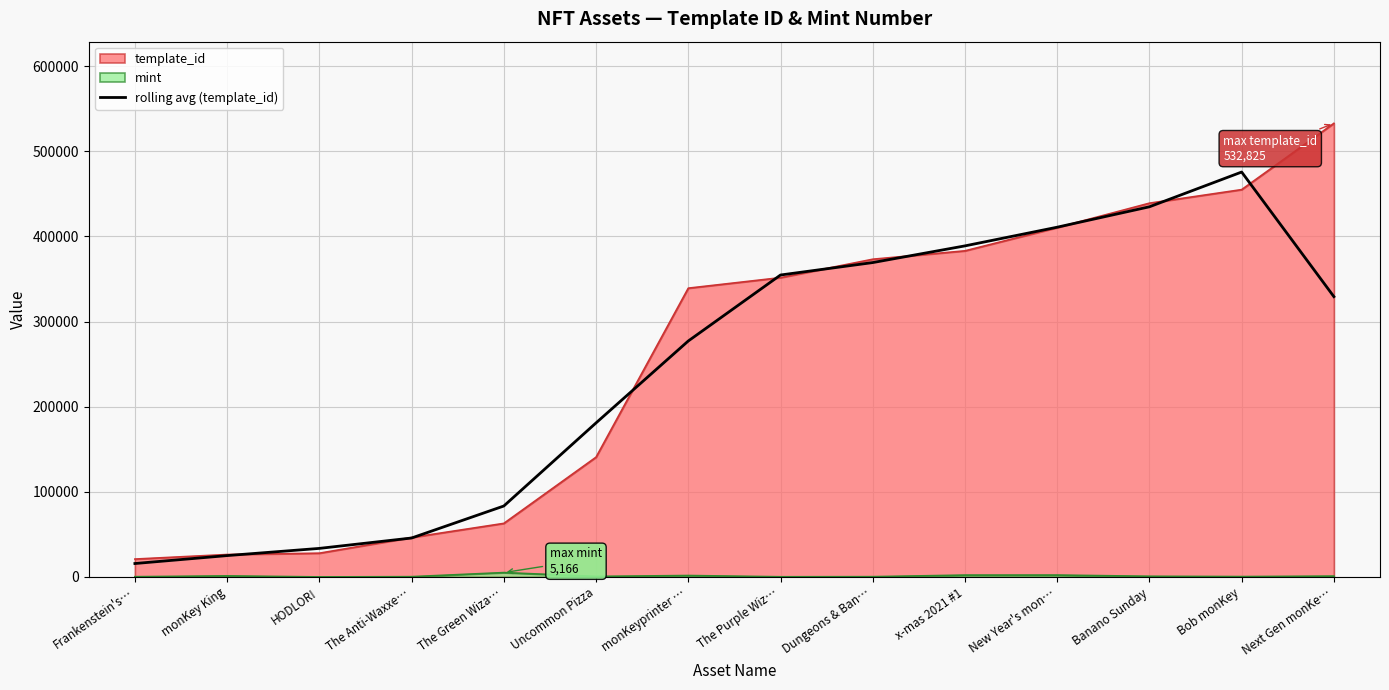

Which label corresponds to the largest value in the chart?

Next Gen monKe…